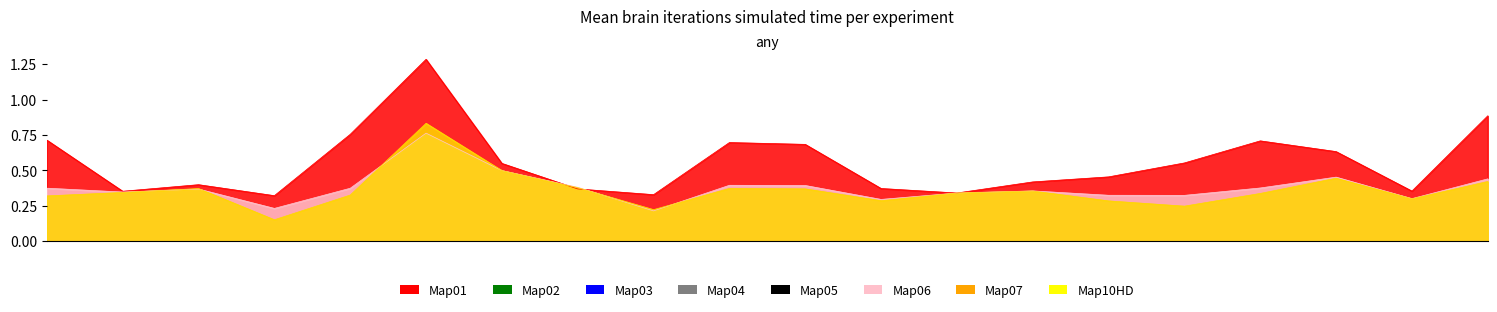

What is the total value across all series at 104540?

1.5